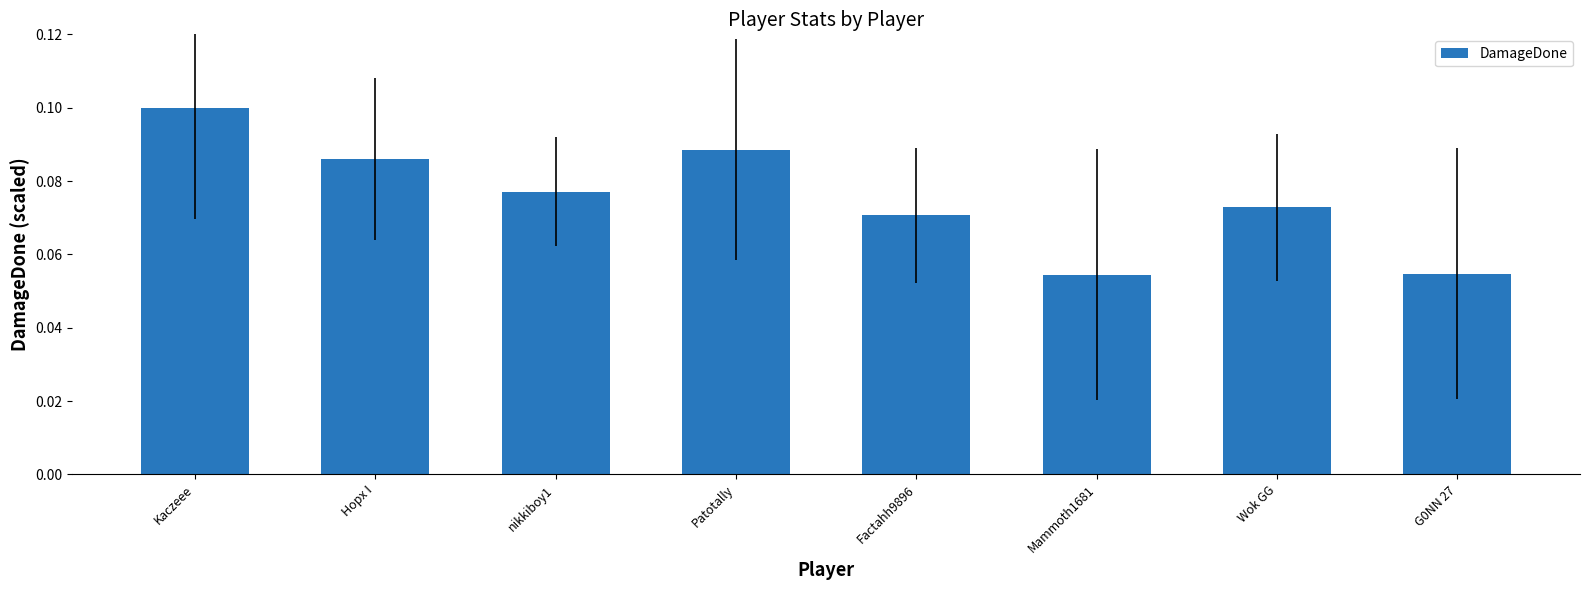

What is the label of the 4th bar from the right?

Factahh9896